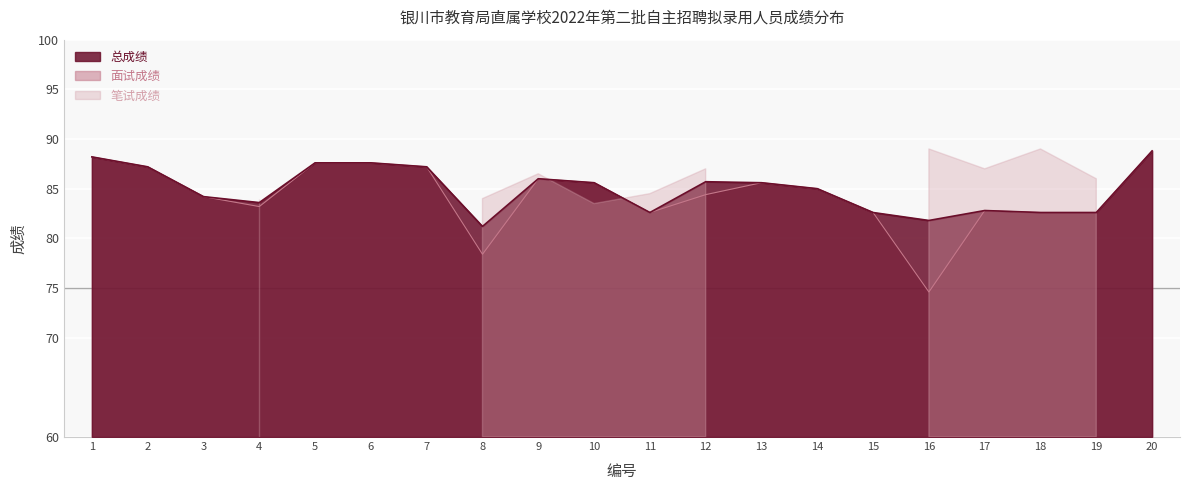

Where does the 面试成绩 series first go above 85?

1